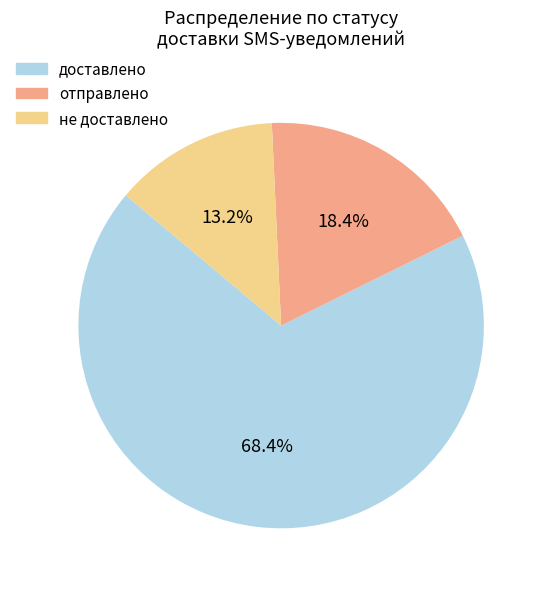

To the nearest percent, what is the difference between the отправлено and доставлено slice percentages?

50%